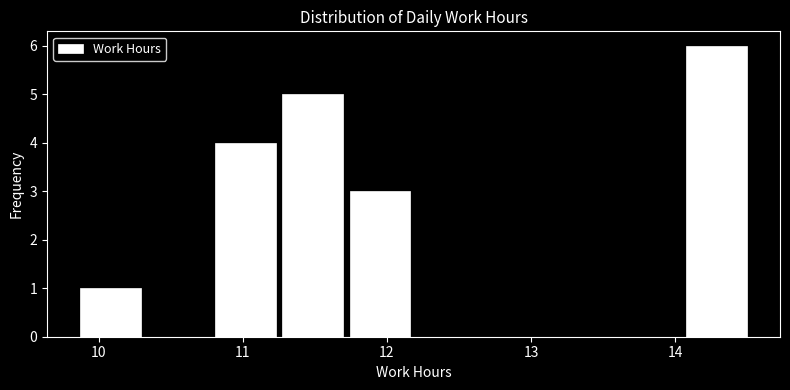

What is the height of the bar covering 11.7 to 12.2 on the x-axis? Neither the bar edges nor the heights are printed on the chart, so give them approximately, as read against the axes.

3